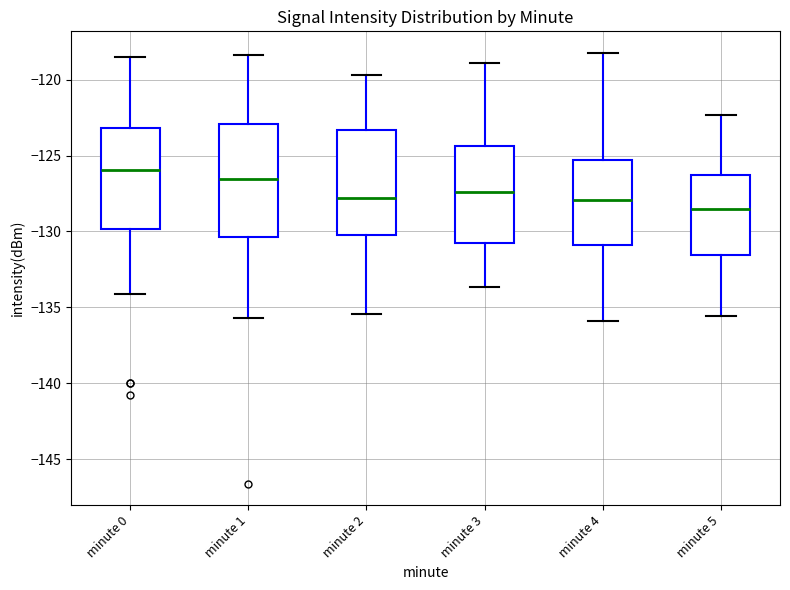

Reading left to right, read every box against the y-axis: the position of its median line, the range the box covers, and the ends of its whiskers. The values are not printed on the chart, so give them approximately, as read against the axis.

minute 0: median -126.0, box -130.0 to -123.0, whiskers -134.0 to -118.5
minute 1: median -126.5, box -130.5 to -123.0, whiskers -135.5 to -118.5
minute 2: median -128.0, box -130.0 to -123.5, whiskers -135.5 to -119.5
minute 3: median -127.5, box -130.5 to -124.5, whiskers -133.5 to -119.0
minute 4: median -128.0, box -131.0 to -125.5, whiskers -136.0 to -118.0
minute 5: median -128.5, box -131.5 to -126.5, whiskers -135.5 to -122.5